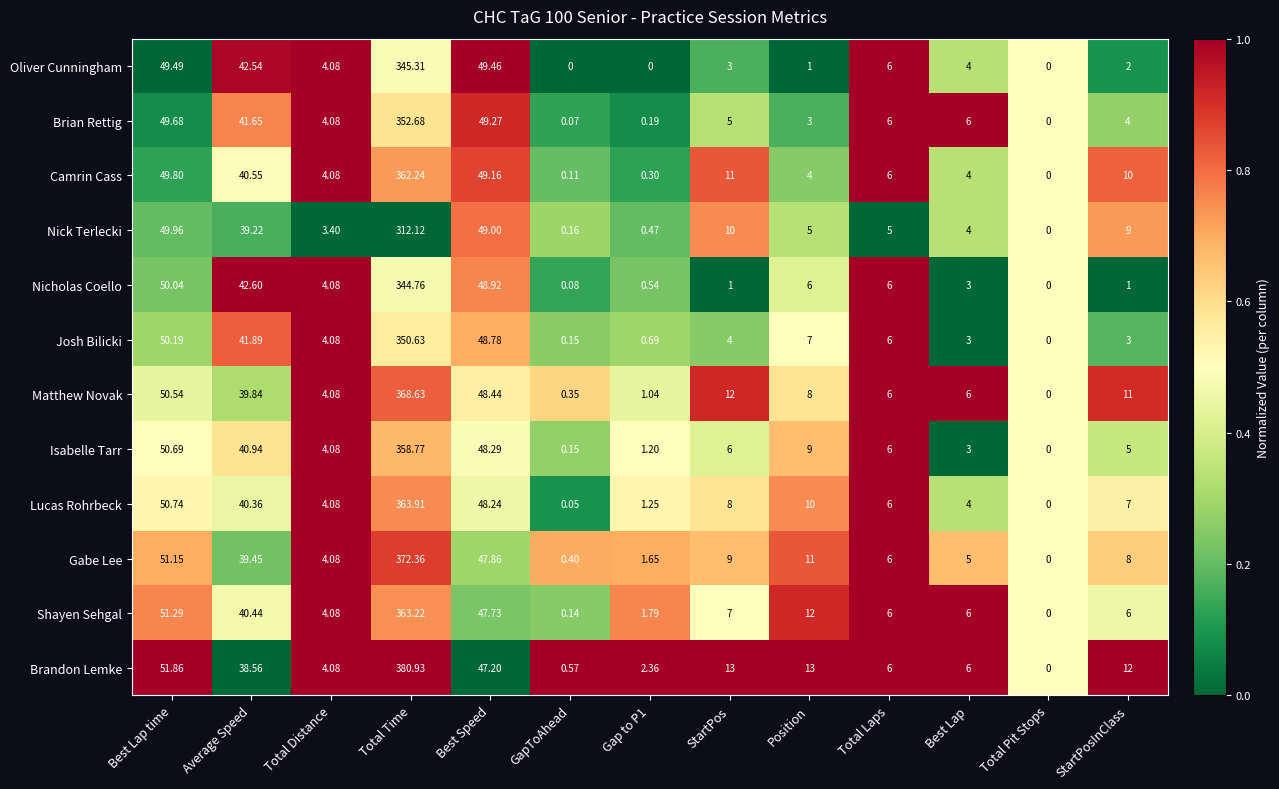

At which label does Matthew Novak reach its minimum?

Total Pit Stops